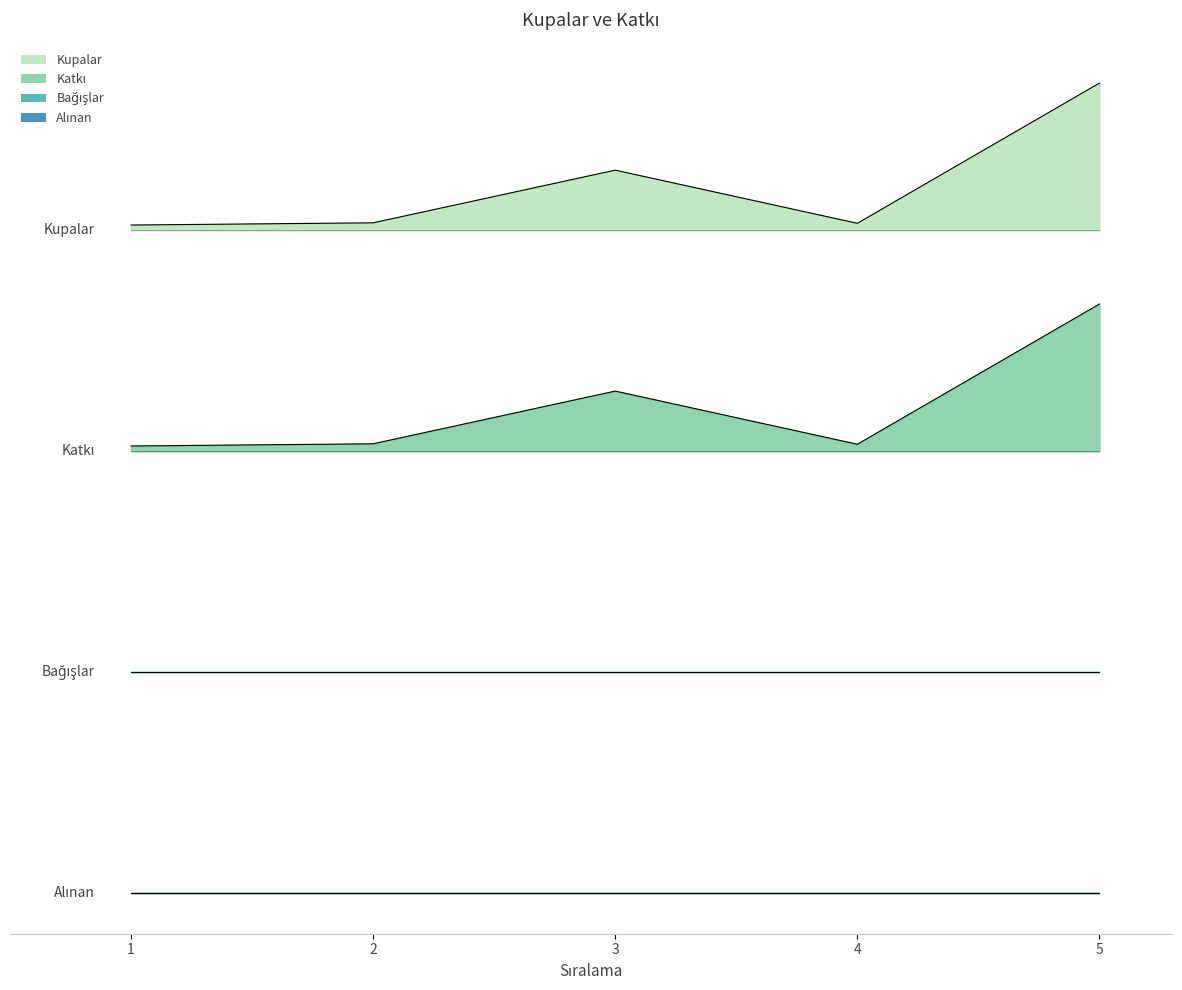

At which category does Kupalar reach its first local peak?

3